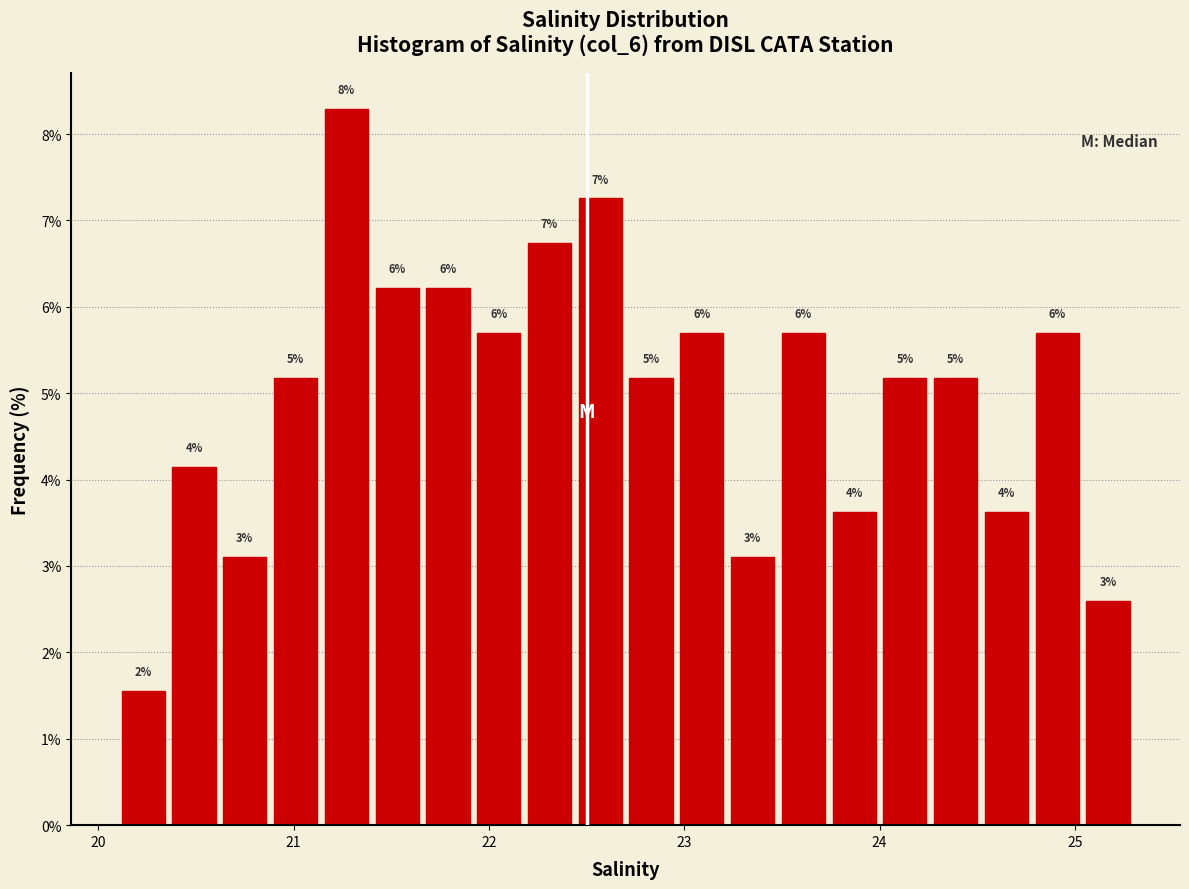

Around what value on the x-axis is the tallest bar? Give the approximate position of its centre, as read against the axis.

21.3